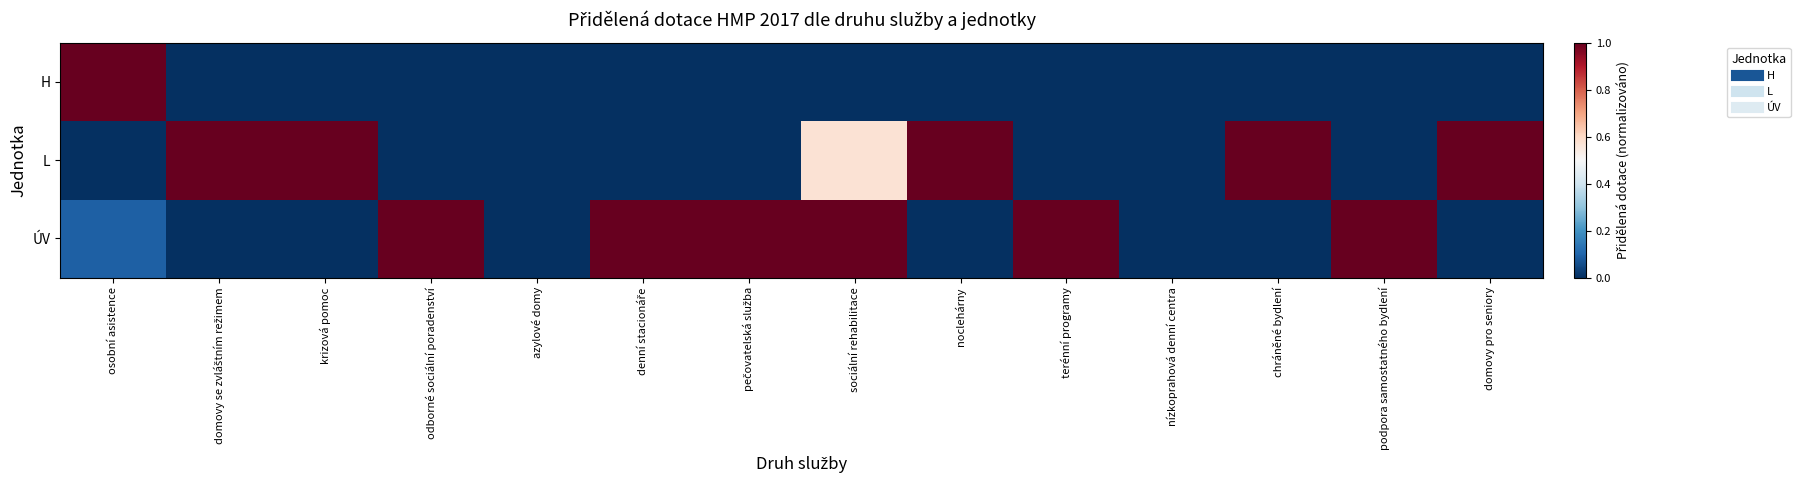

Which series changed the most between pečovatelská služba and nízkoprahová denní centra?

ÚV